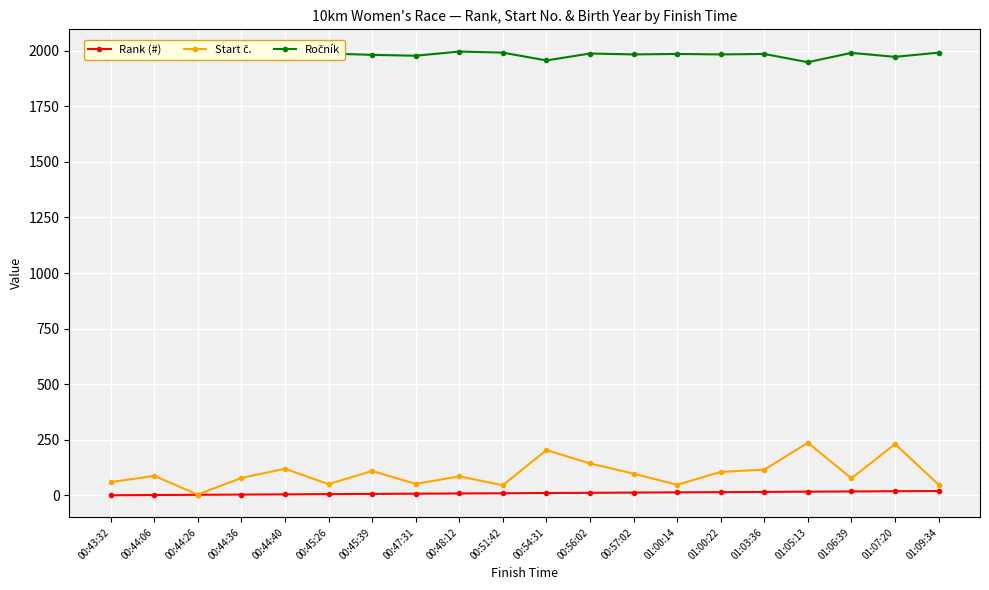

What is the label of the 18th point from the left?

01:06:39